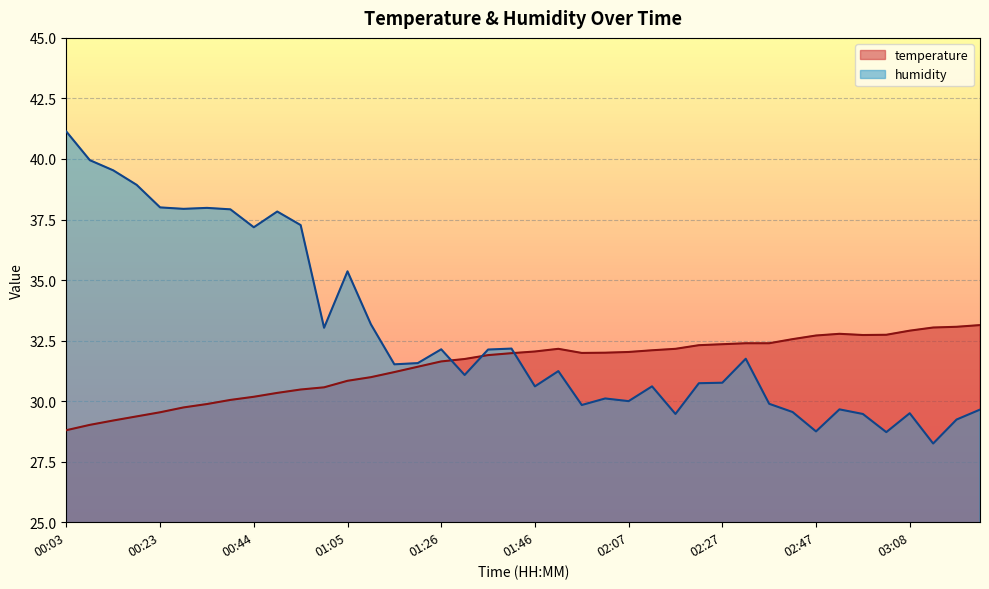

Reading left to right, transcribe all the data shown in this chart.

temperature: 00:03=28.8	00:08=29.0	00:13=29.2	00:18=29.4	00:23=29.5	00:29=29.7	00:34=29.9	00:39=30.1	00:44=30.2	00:49=30.3	00:55=30.5	01:00=30.6	01:05=30.8	01:10=31.0	01:15=31.2	01:21=31.4	01:26=31.6	01:31=31.7	01:36=31.9	01:41=32.0	01:46=32.0	01:51=32.2	01:56=32.0	02:01=32.0	02:07=32.0	02:12=32.1	02:17=32.2	02:22=32.3	02:27=32.4	02:32=32.4	02:37=32.4	02:42=32.6	02:47=32.7	02:52=32.8	02:58=32.7	03:03=32.7	03:08=32.9	03:13=33.0	03:18=33.1	03:23=33.1
humidity: 00:03=41.1	00:08=40.0	00:13=39.5	00:18=38.9	00:23=38.0	00:29=37.9	00:34=38.0	00:39=37.9	00:44=37.2	00:49=37.8	00:55=37.3	01:00=33.0	01:05=35.4	01:10=33.2	01:15=31.5	01:21=31.6	01:26=32.1	01:31=31.1	01:36=32.1	01:41=32.2	01:46=30.6	01:51=31.2	01:56=29.8	02:01=30.1	02:07=30.0	02:12=30.6	02:17=29.5	02:22=30.7	02:27=30.8	02:32=31.8	02:37=29.9	02:42=29.6	02:47=28.8	02:52=29.7	02:58=29.5	03:03=28.7	03:08=29.5	03:13=28.2	03:18=29.2	03:23=29.6